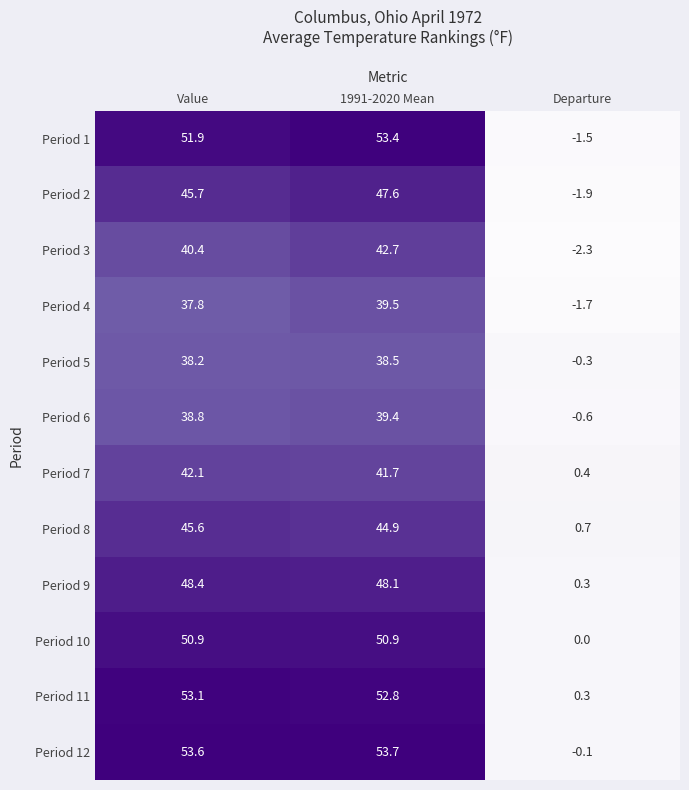

What is the total value across all series at Value?

546.5